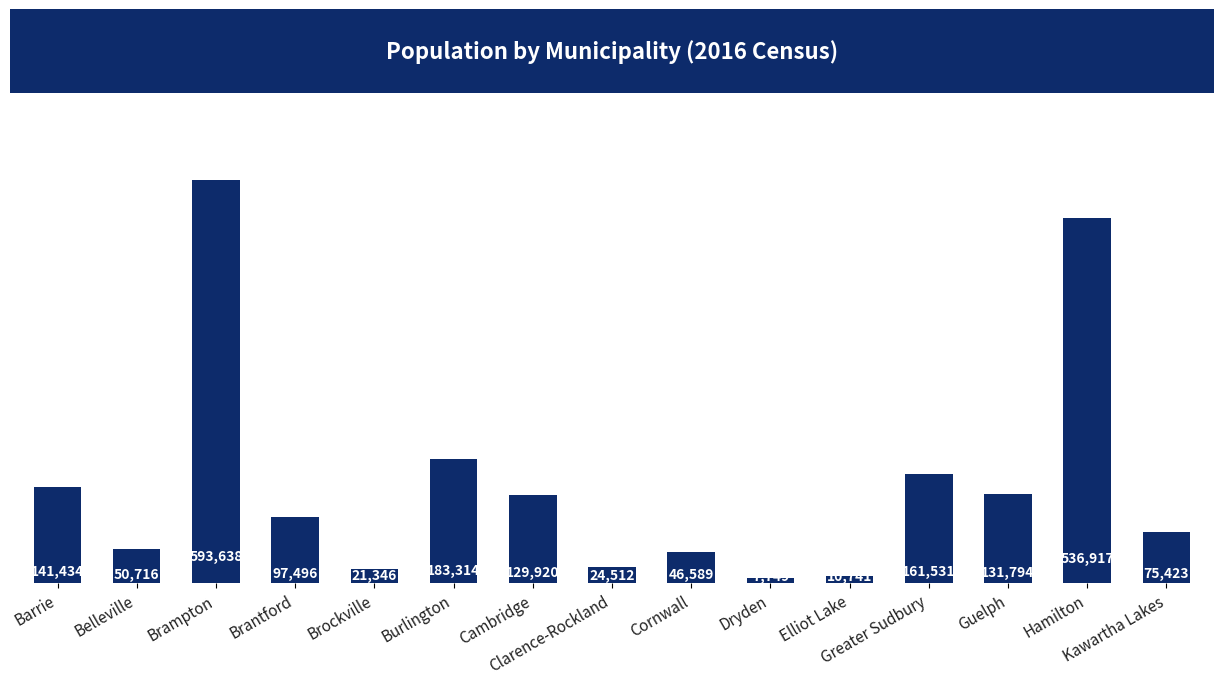

True or false: the data shows 163518 at Brampton.

False